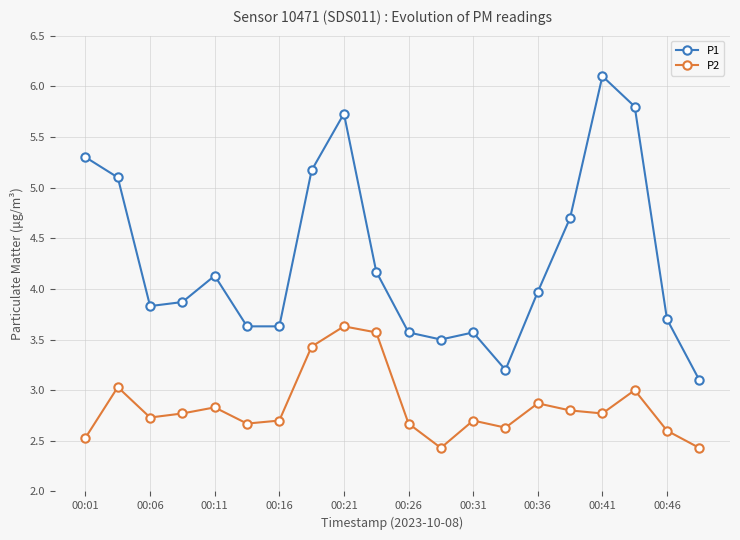

What is the highest value of the P1 series?

6.1